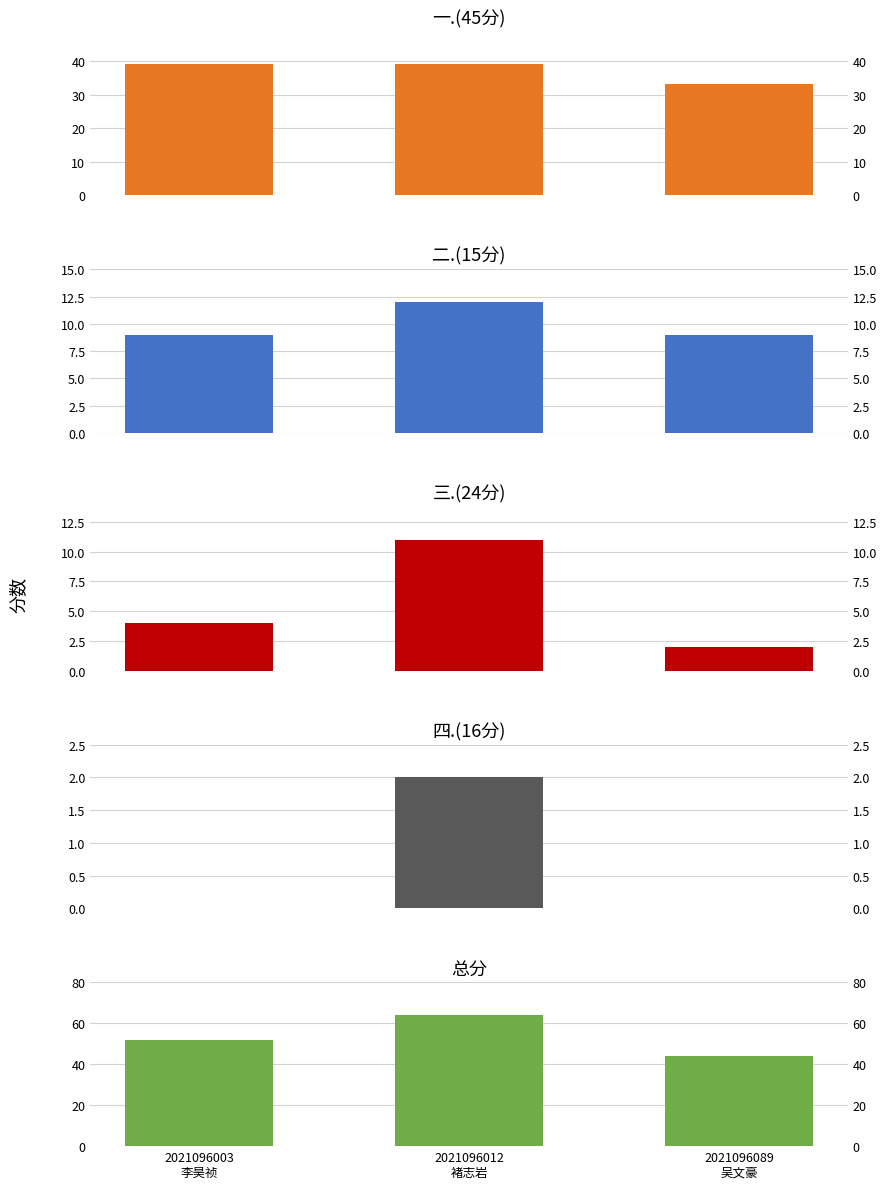

What is the value of the 一.(45分) bar at the 2nd from the left?

39